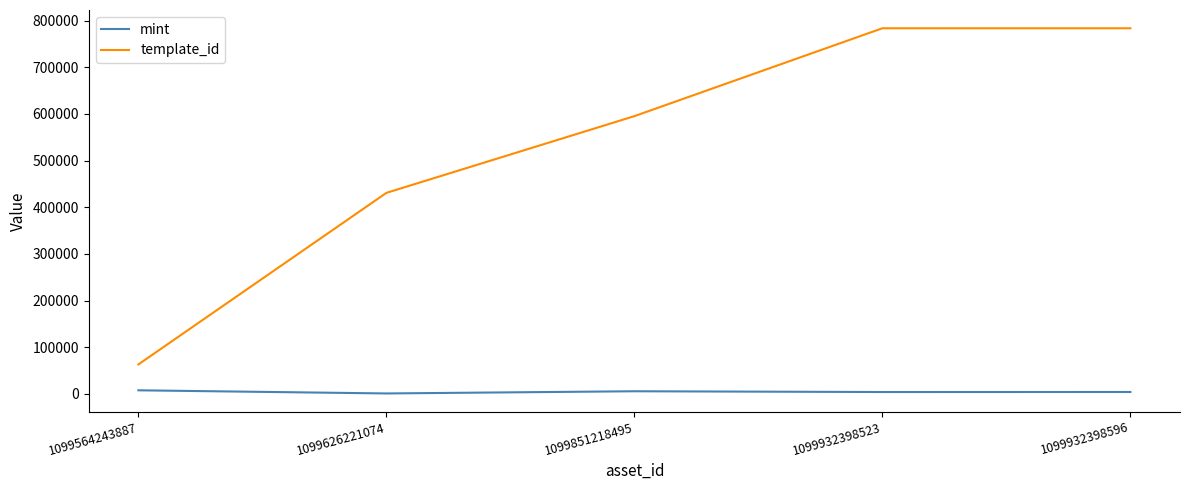

Which series changed the most between 1099851218495 and 1099932398596?

template_id